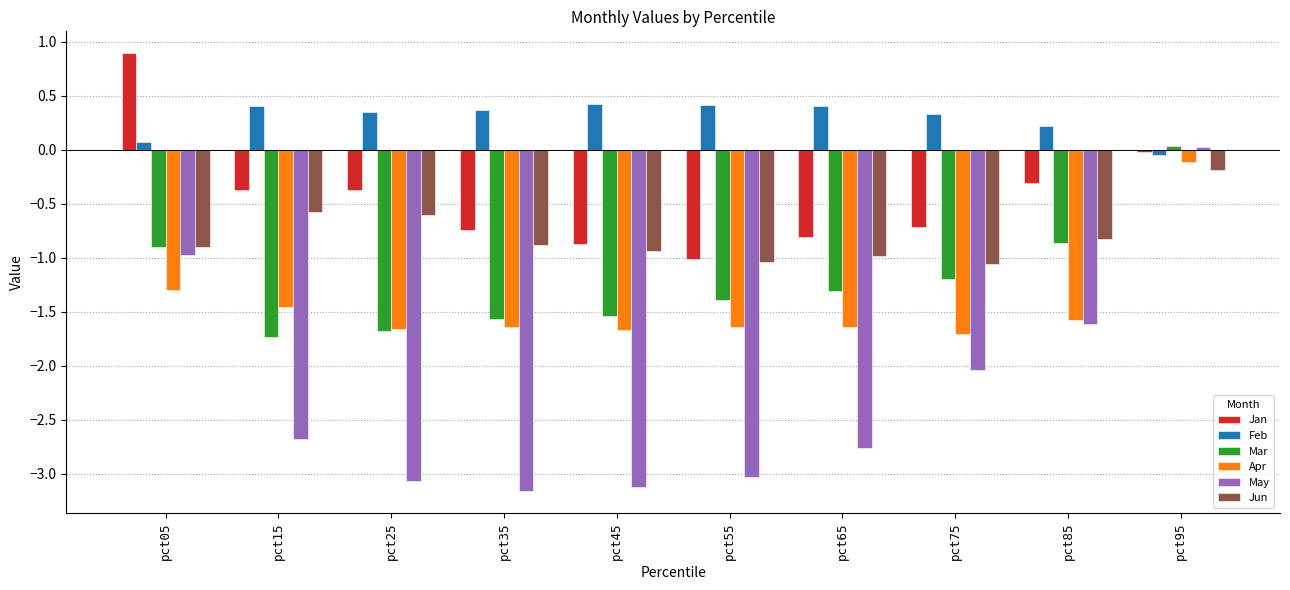

Where does the Apr series first go above -1?

pct95